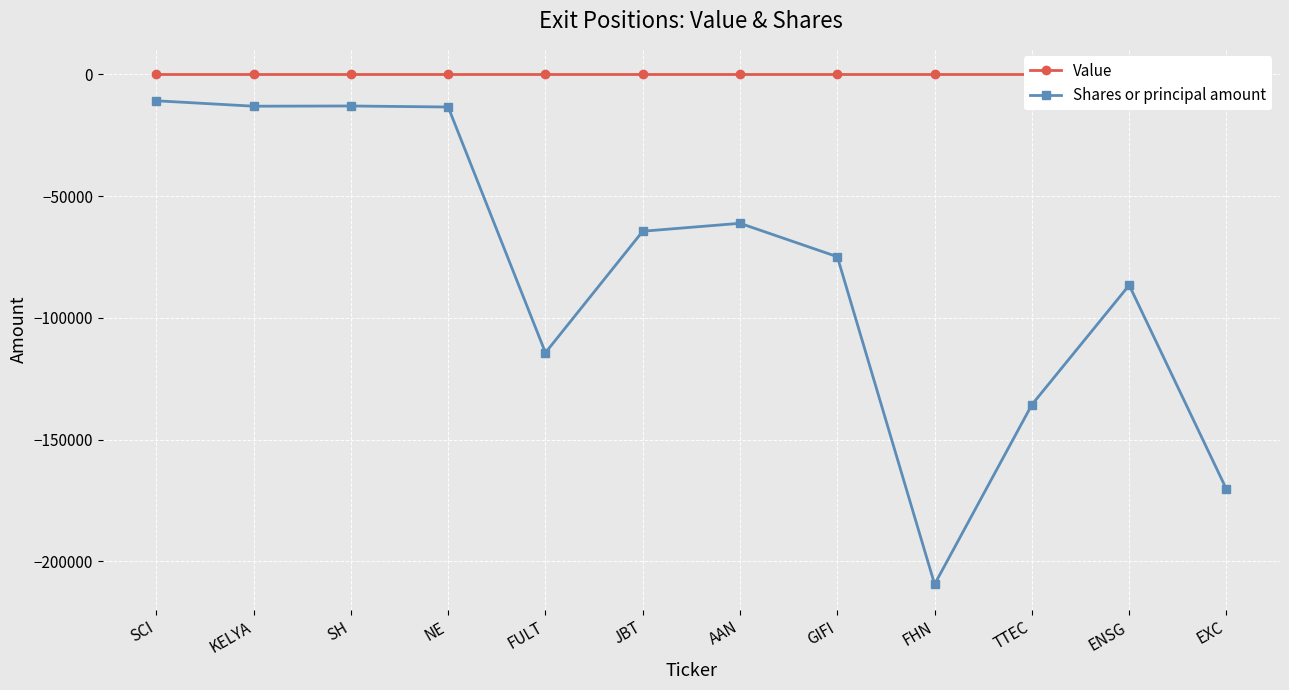

True or false: Value and Shares or principal amount cross at least once.

False